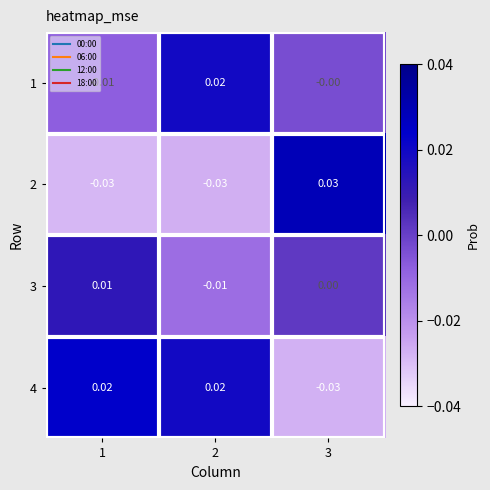

Is the value of 4 at 2 greater than the value of 2 at 3?

No